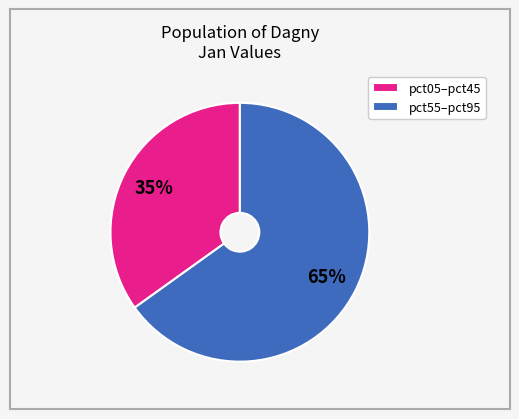

What is the smallest slice in the pie chart?

pct05–pct45